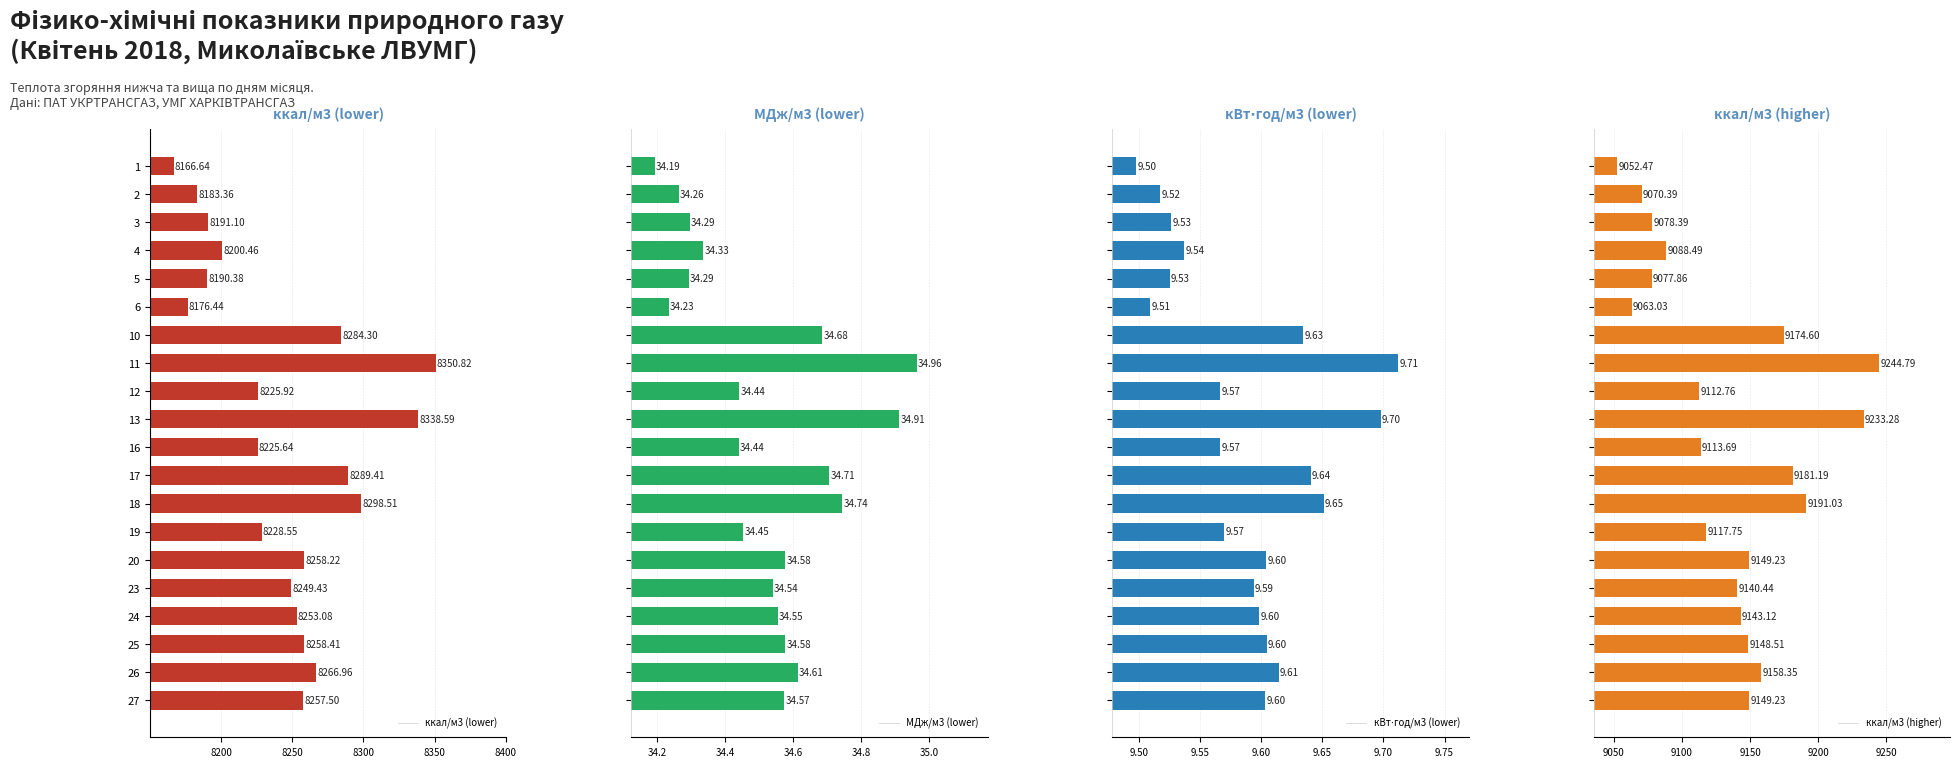

What is the average value of the ккал/м3 (higher) series?

9134.4